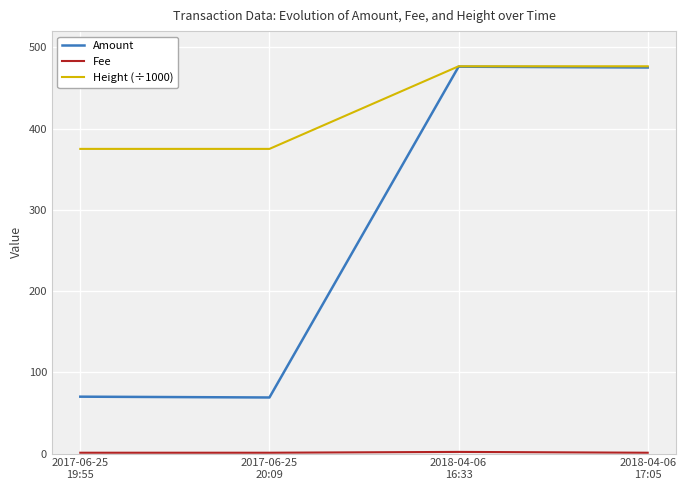

Which series has the largest range (max minus min)?

Amount